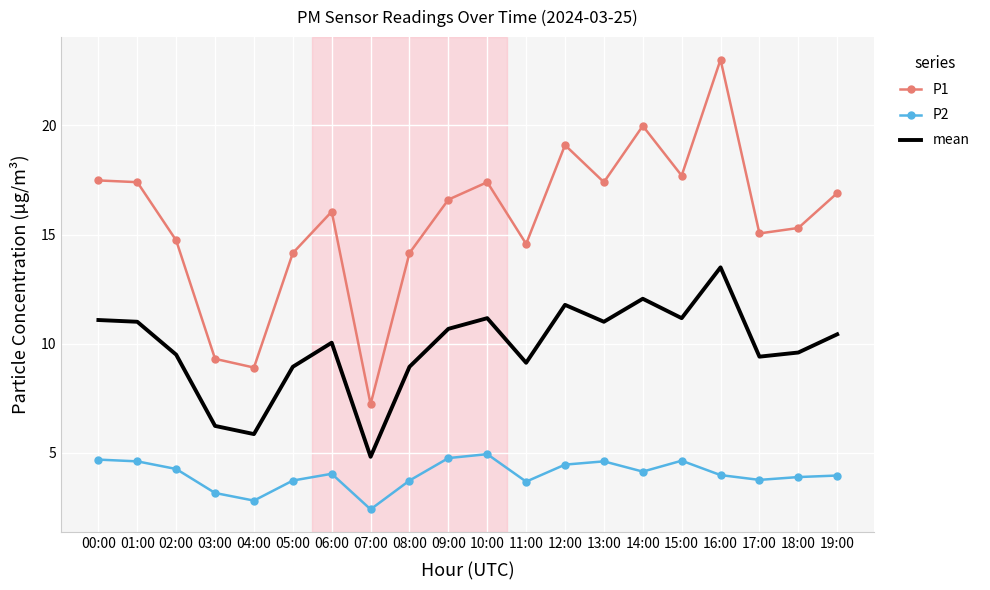

Which series changed the most between 05:00 and 09:00?

P1